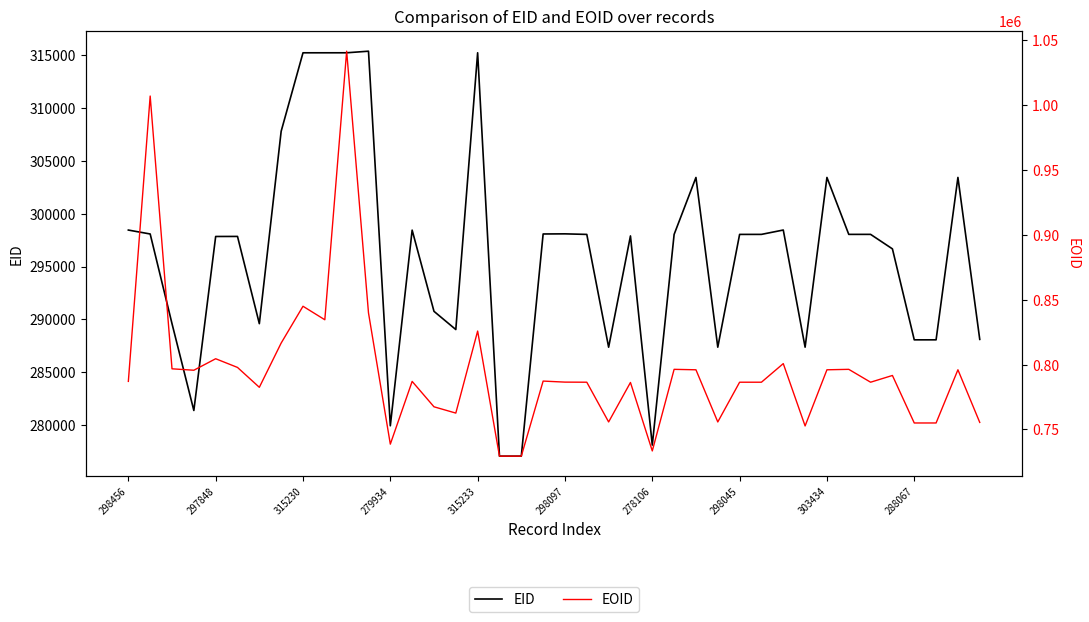

In EOID, how many points are lower than both neighbors (excluding endpoints)?

12